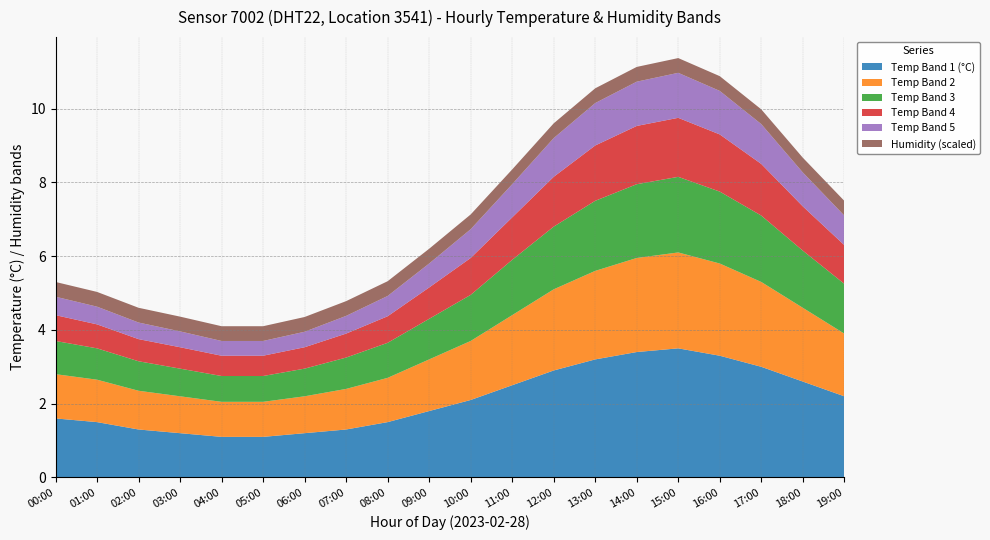

What is the total value across all series at 17:00?

10.0